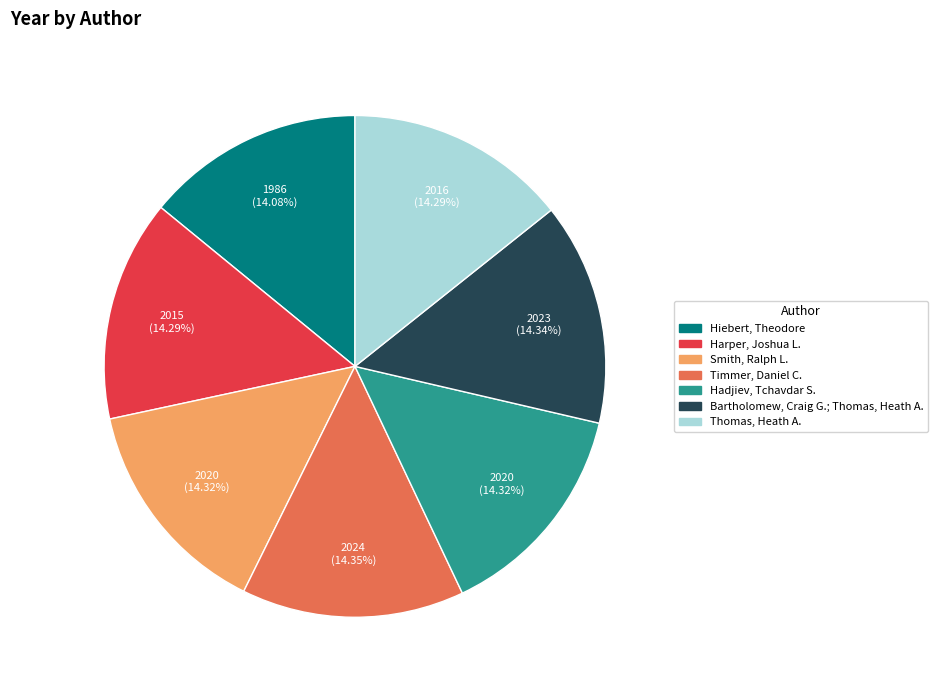

How many segments does this pie chart have?

7